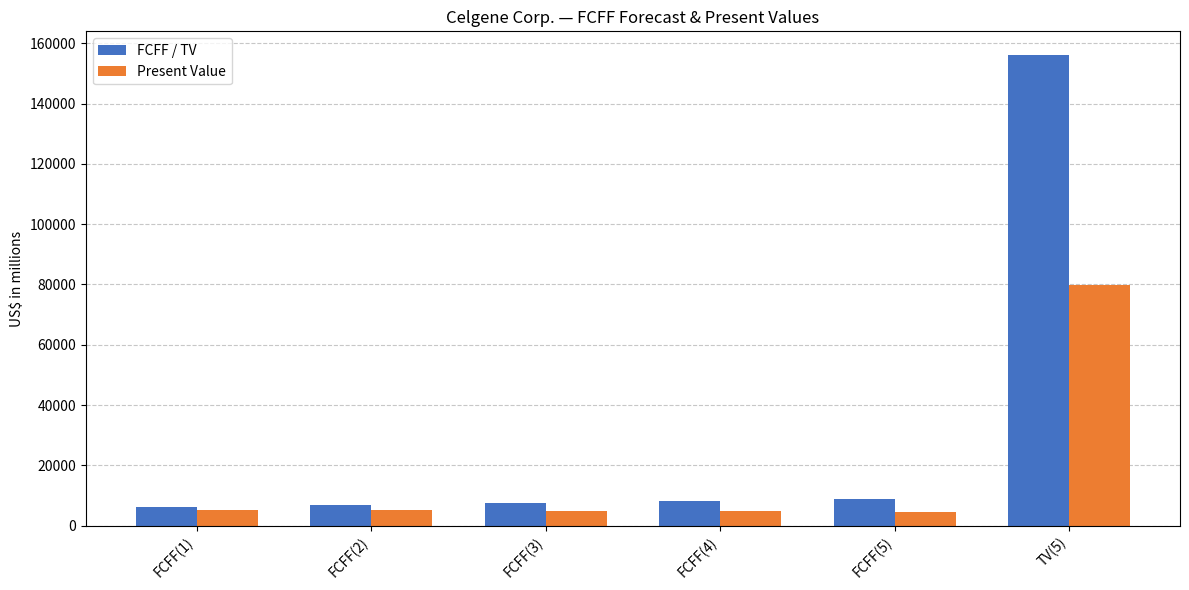

What is the difference between the highest and lowest values at FCFF(5)?

4295